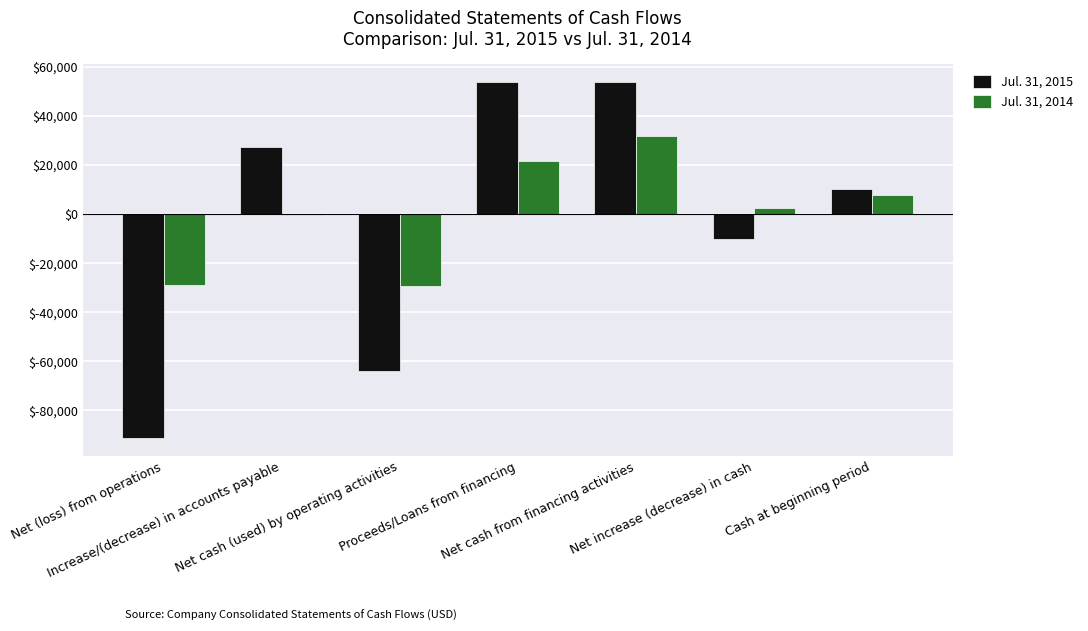

What value does the Jul. 31, 2015 series have at Net cash from financing activities?

53843